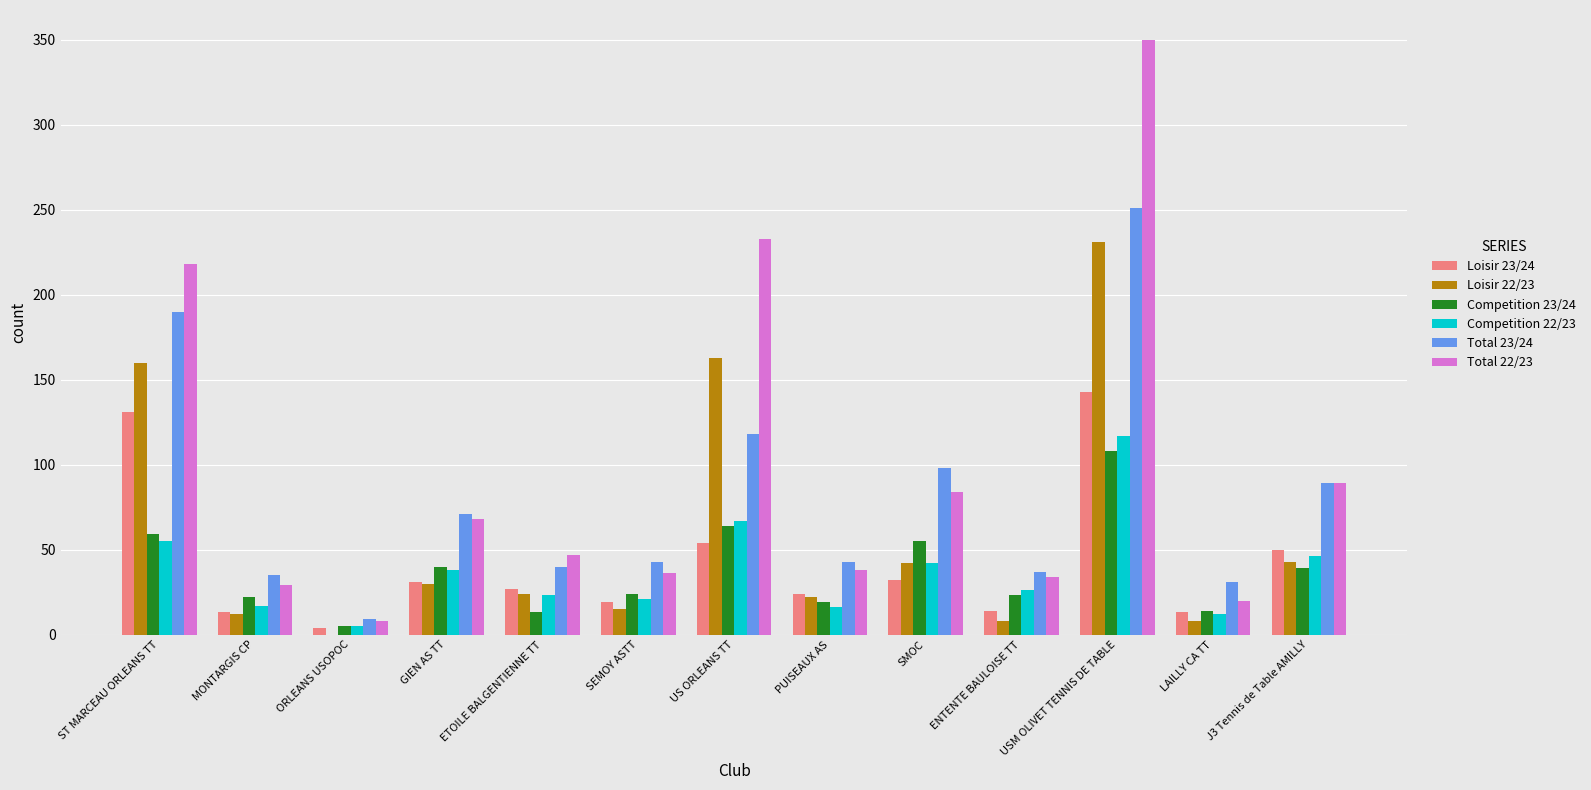

The value of Loisir 22/23 at GIEN AS TT is 30. True or false?

True